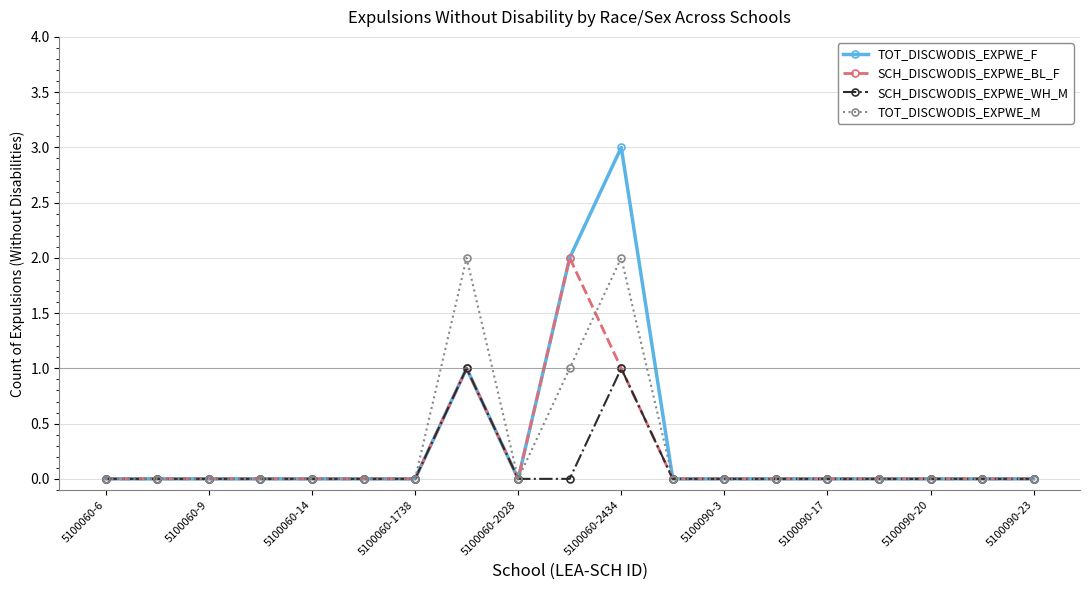

List the series in order of their overall mean, lowest first.

SCH_DISCWODIS_EXPWE_WH_M, SCH_DISCWODIS_EXPWE_BL_F, TOT_DISCWODIS_EXPWE_M, TOT_DISCWODIS_EXPWE_F